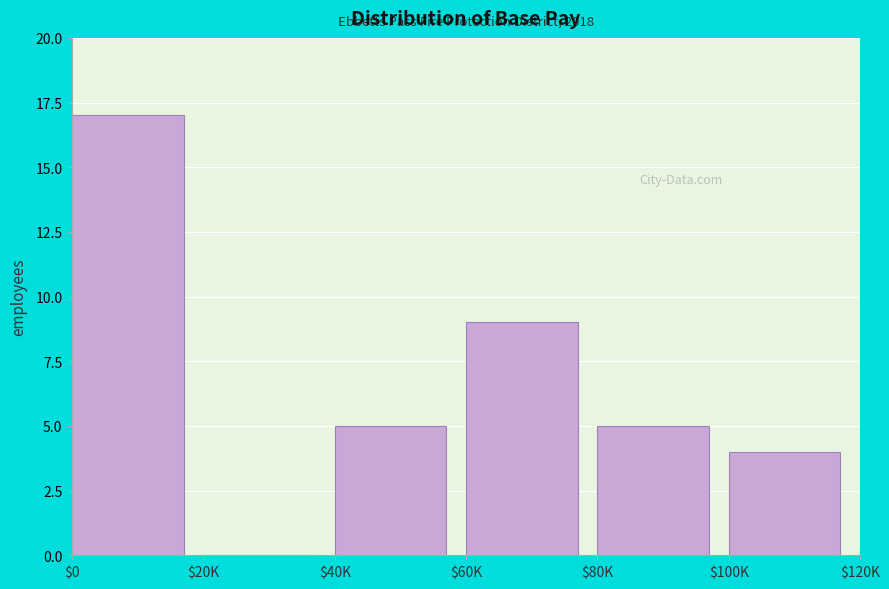

Where is the data nearest to the value 8?

$60K